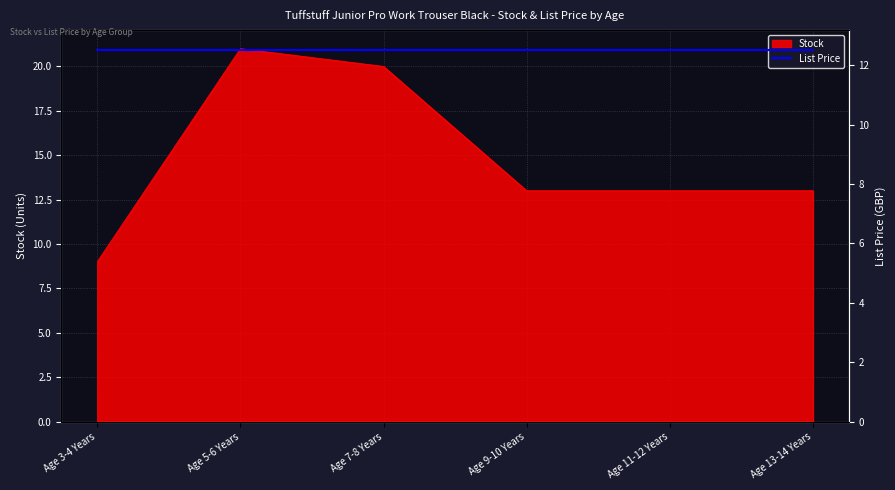

At which label is the value closest to 15?

Age 9-10 Years